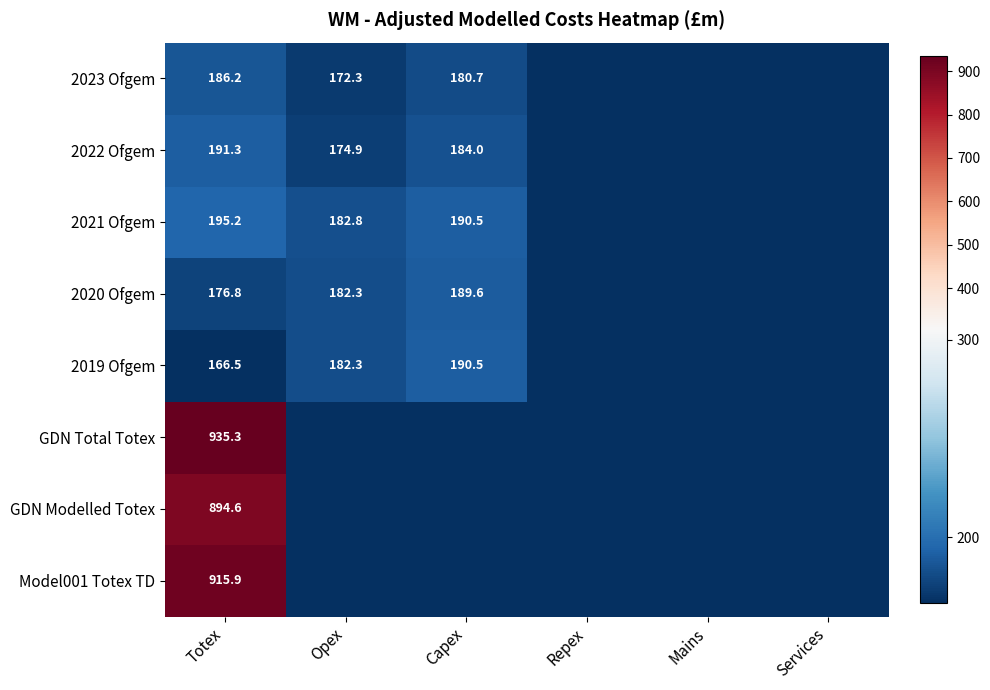

The value of 2020 Ofgem at Totex is 259.9. True or false?

False